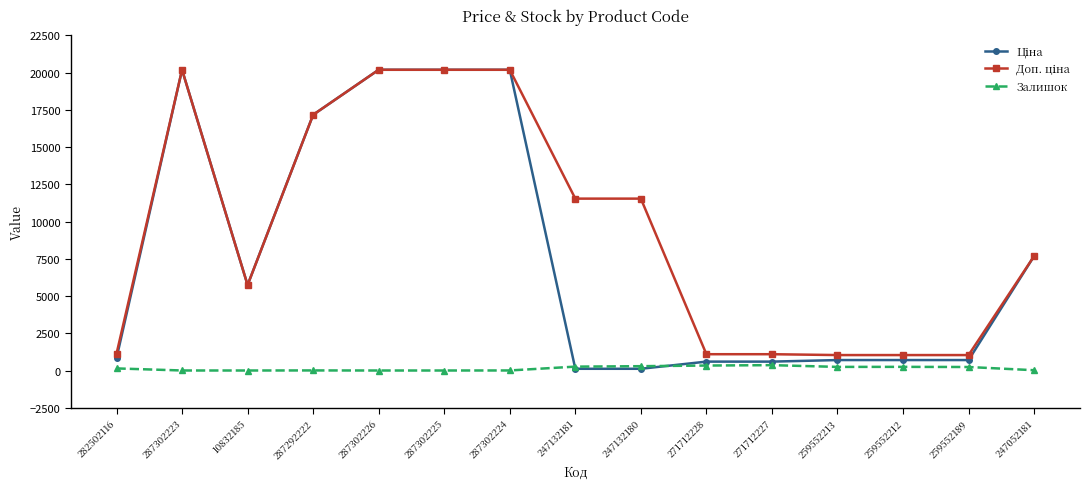

How many values in the Залишок series are below 140?

7